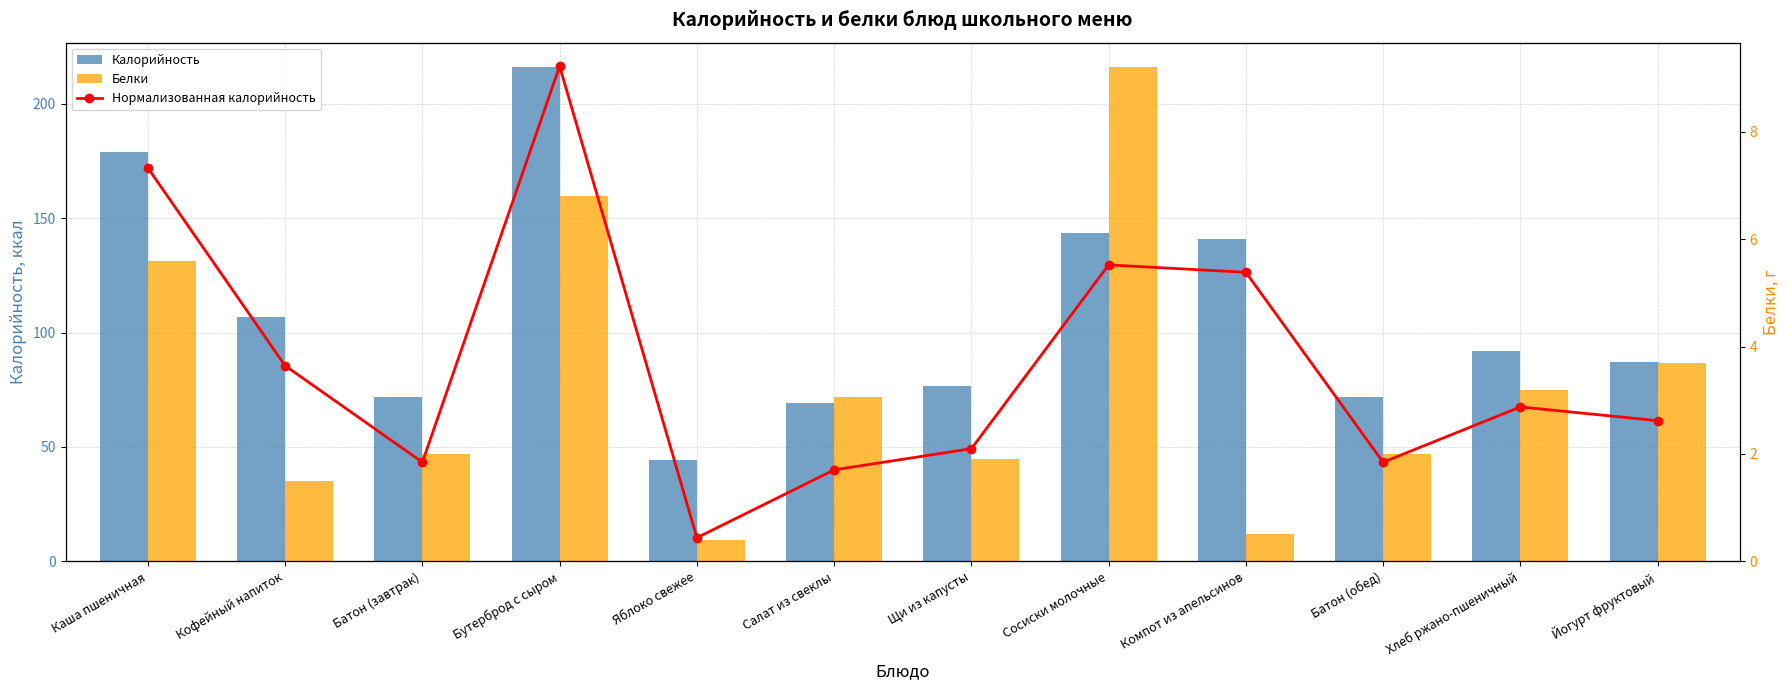

At Сосиски молочные, list the series in order from smallest to largest.

Нормализованная калорийность, Белки, Калорийность